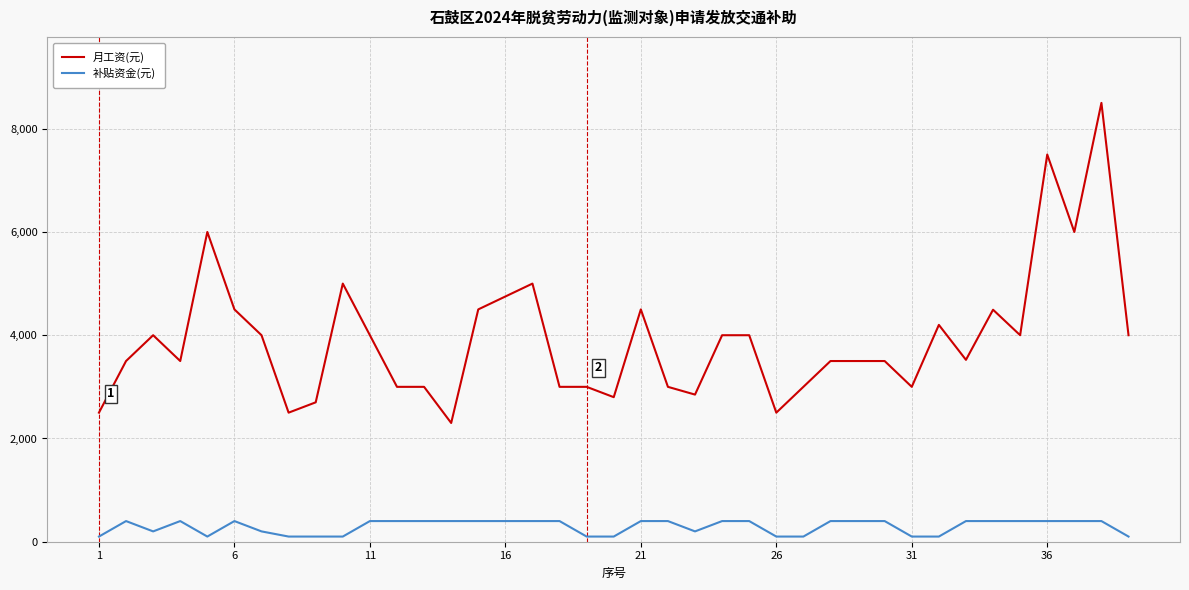

What is the highest value of the 补贴资金(元) series?

400